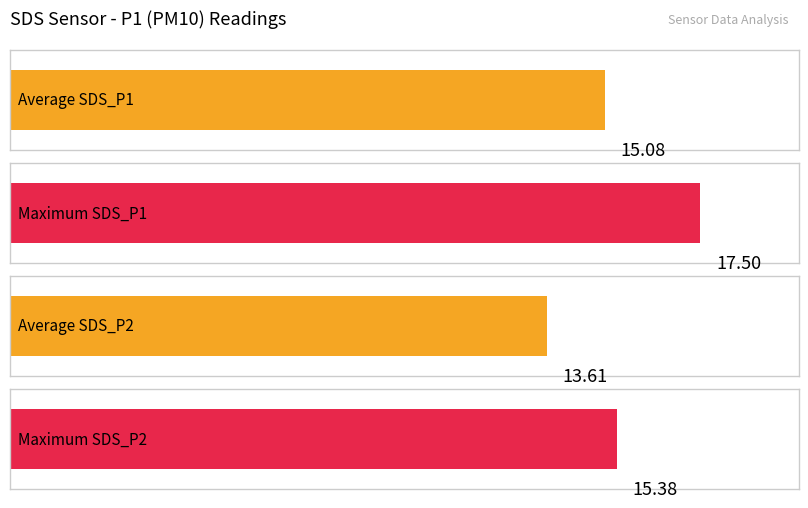

Which series has the largest range (max minus min)?

SDS_P1